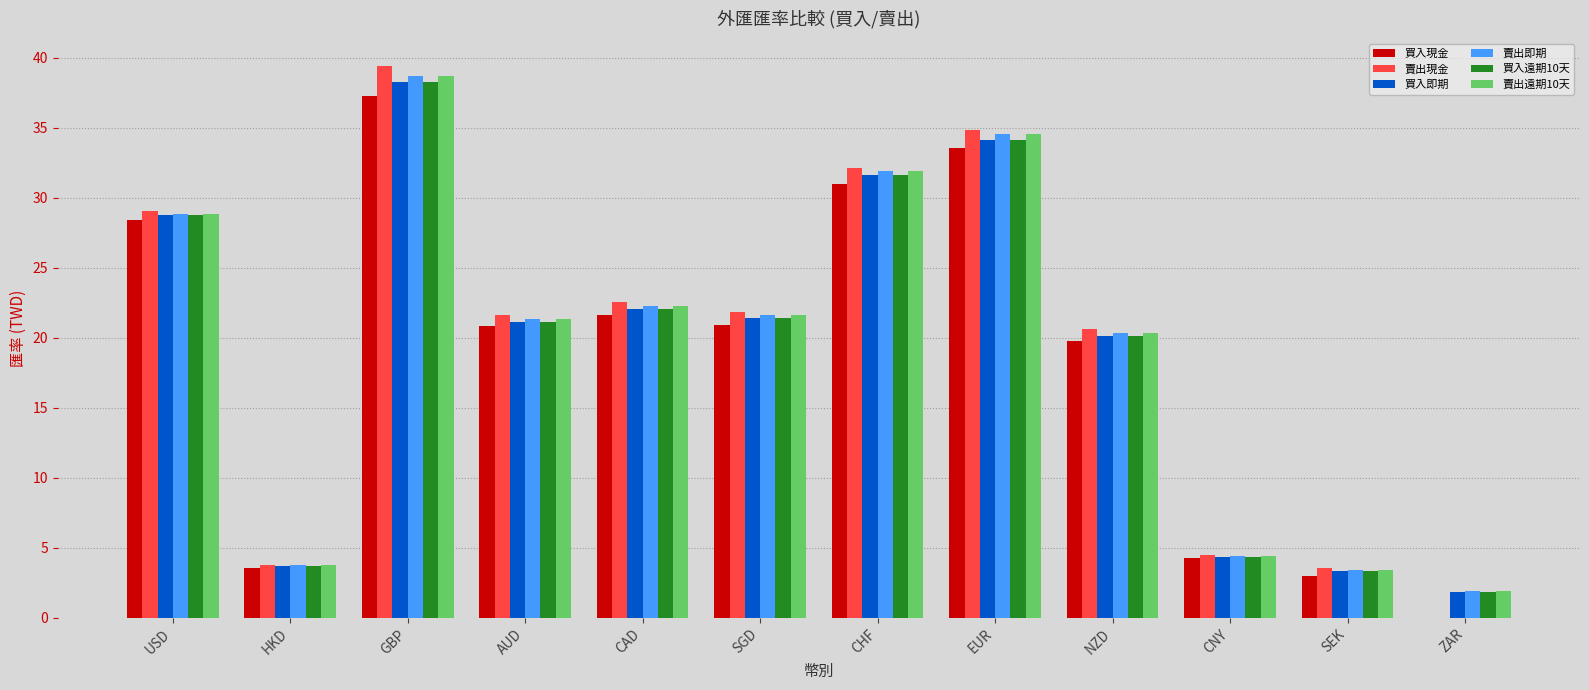

Is the value of 賣出即期 at AUD greater than the value of 賣出現金 at GBP?

No